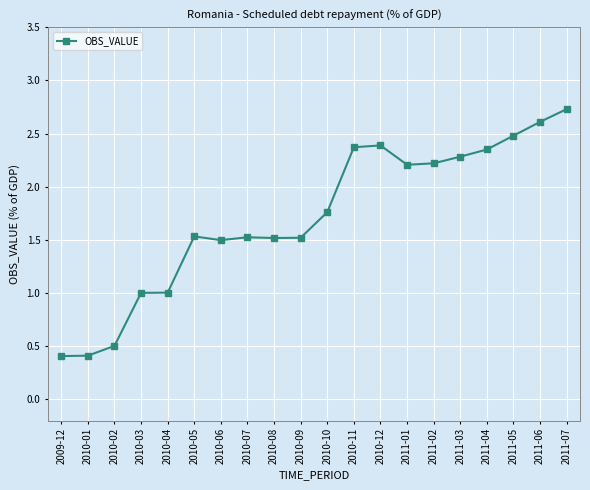

What is the difference between the second highest and minimum values?

2.2